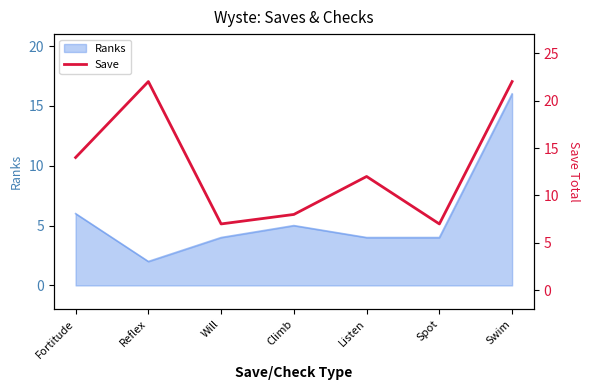

How many points are higher than both their immediate neighbors (excluding endpoints)?

2